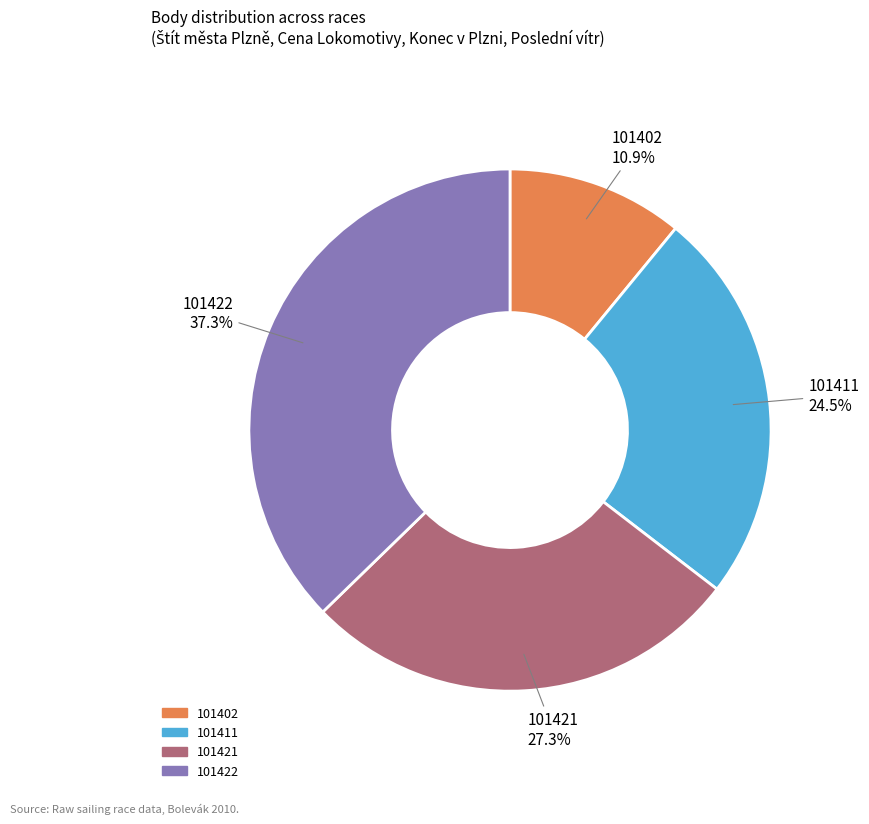

To the nearest percent, what is the combined percentage of 101421 and 101411?

52%